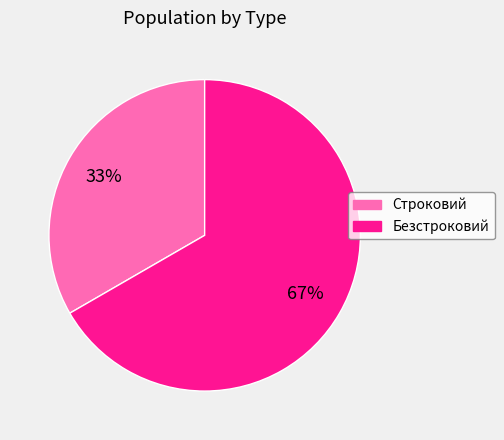

Is Строковий the majority of the pie?

No